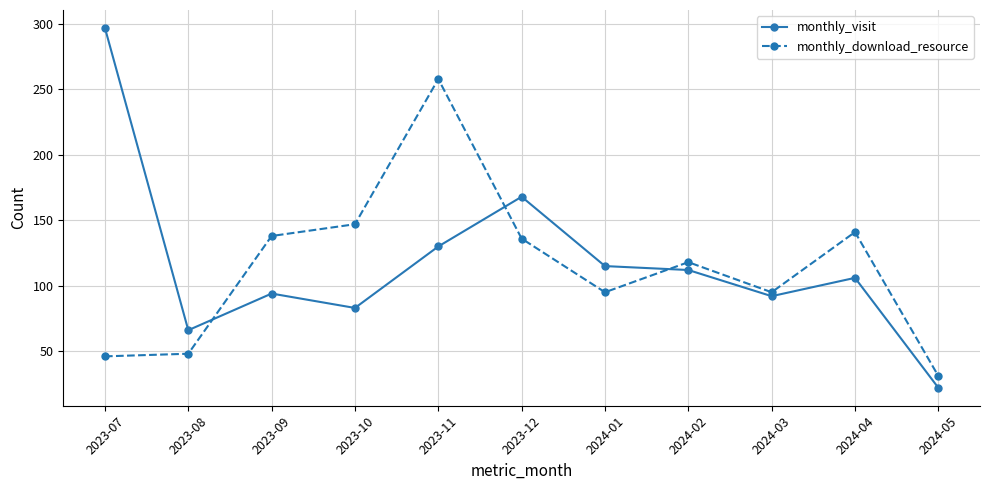

What is the label of the 7th point from the right?

2023-11